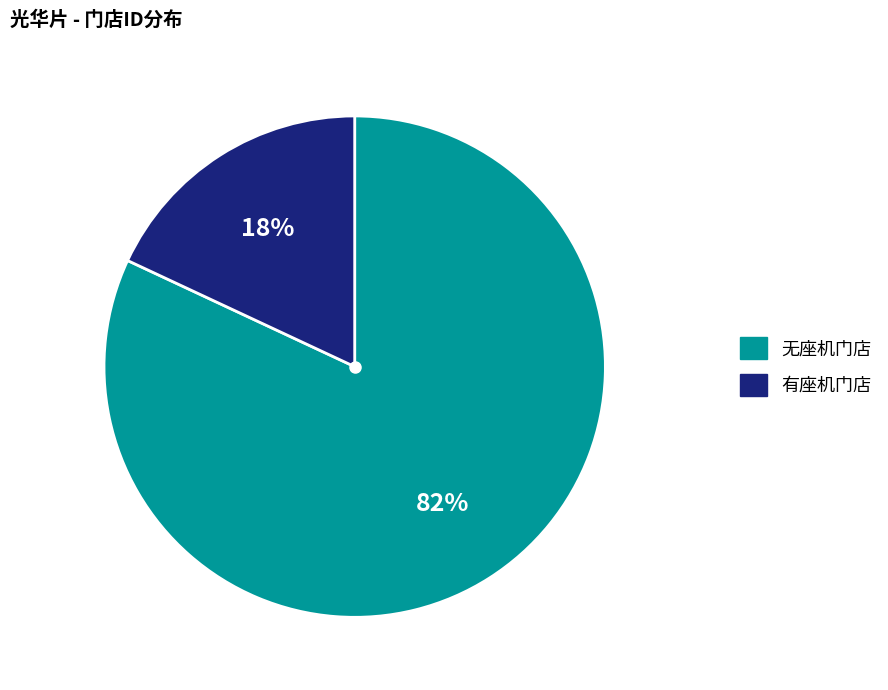

Count the number of slices in the pie.

2